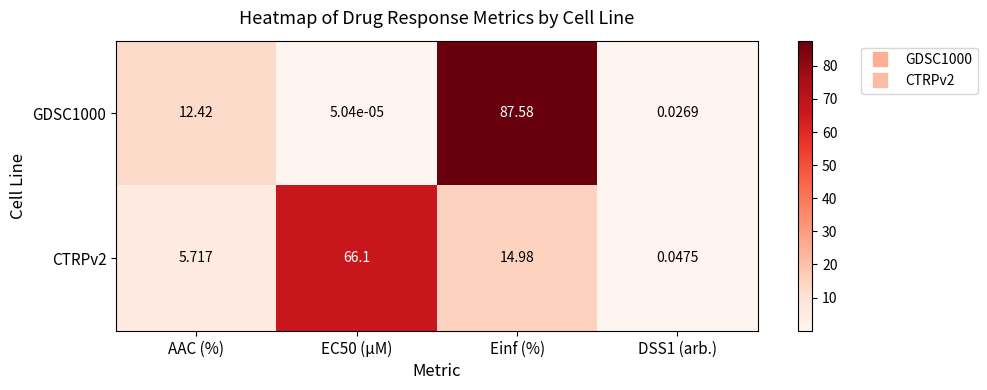

At which label does GDSC1000 first exceed 12?

AAC (%)